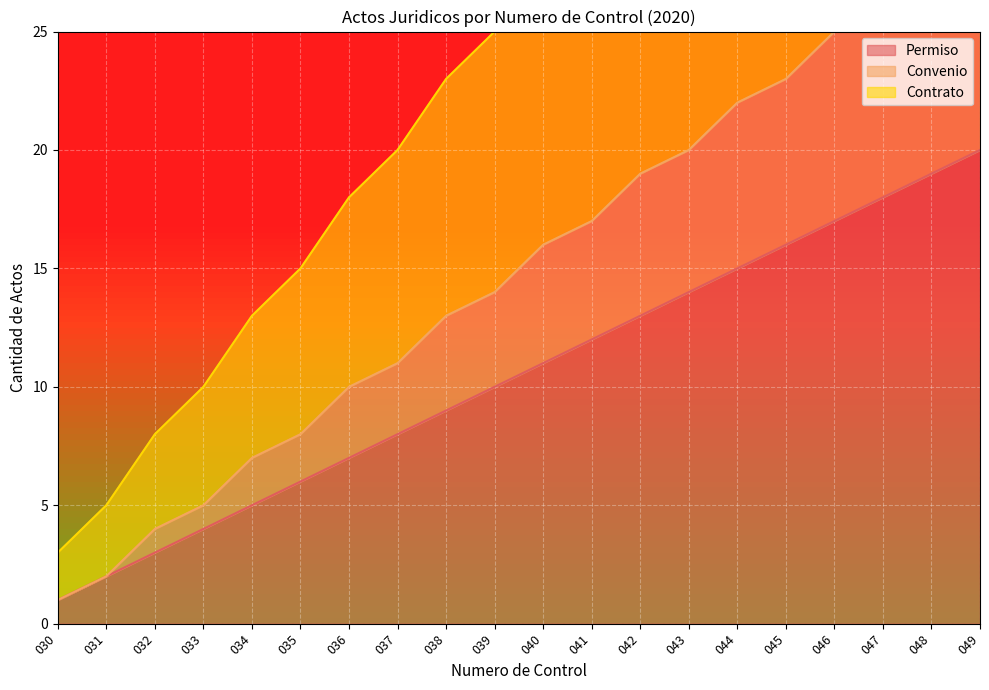

What is the difference between the maximum and minimum values in the Contrato series?

47